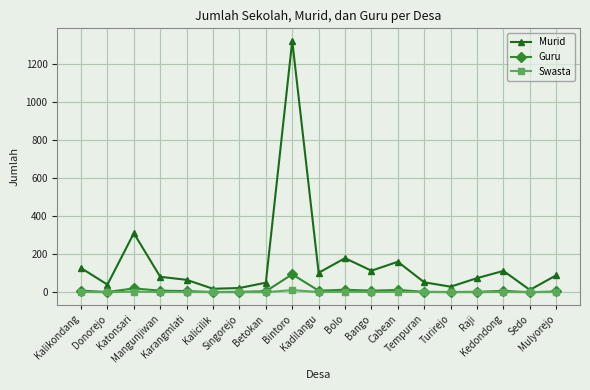

What is the maximum value for Murid?

1322